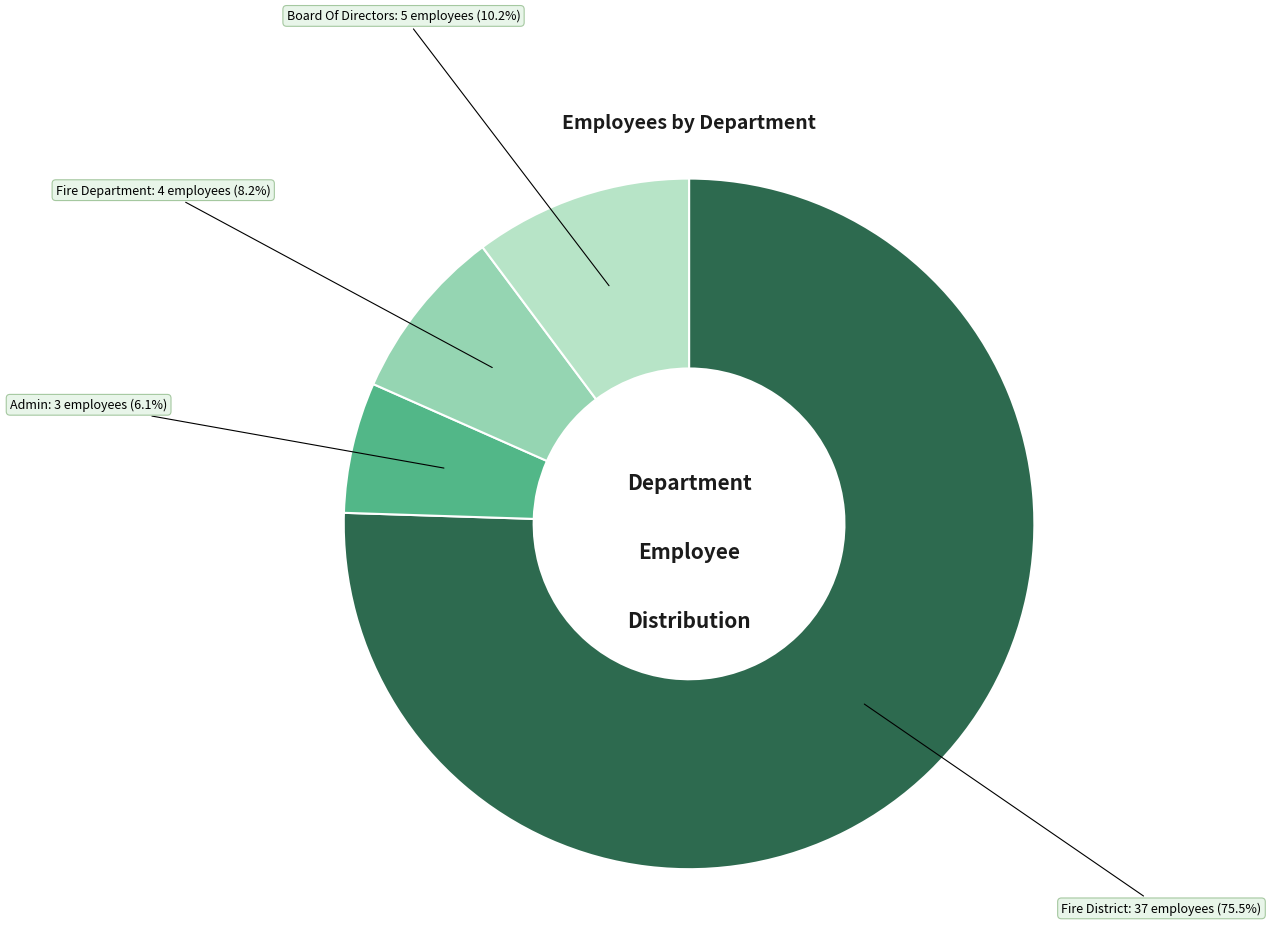

Rank the categories by value from highest to lowest.

Fire District, Board Of Directors, Fire Department, Admin